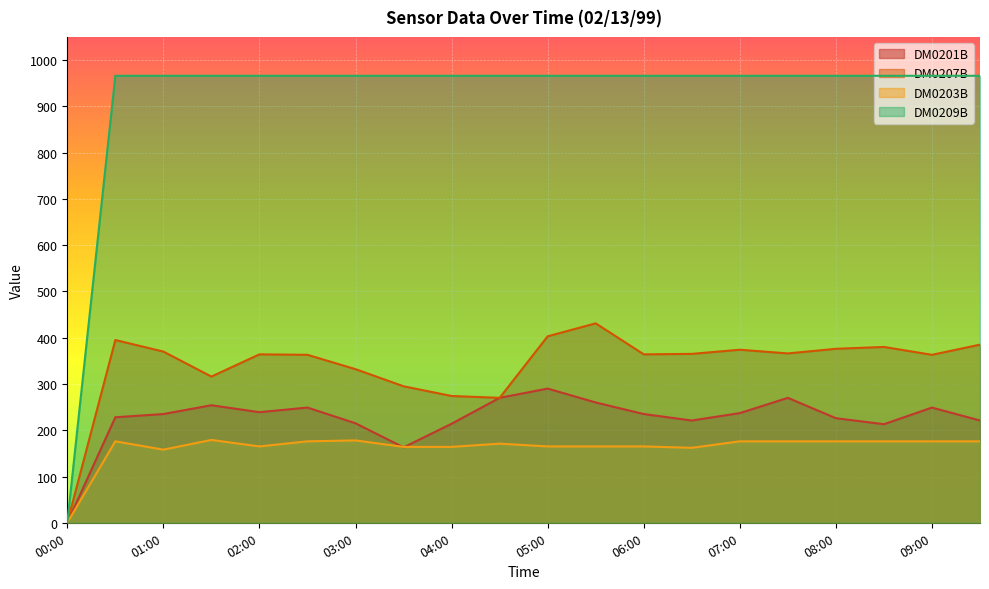

List the labels in order of DM0207B value, largest first.

05:30, 05:00, 00:30, 09:30, 08:30, 08:00, 07:00, 01:00, 07:30, 06:30, 02:00, 06:00, 02:30, 09:00, 03:00, 01:30, 03:30, 04:00, 04:30, 00:00